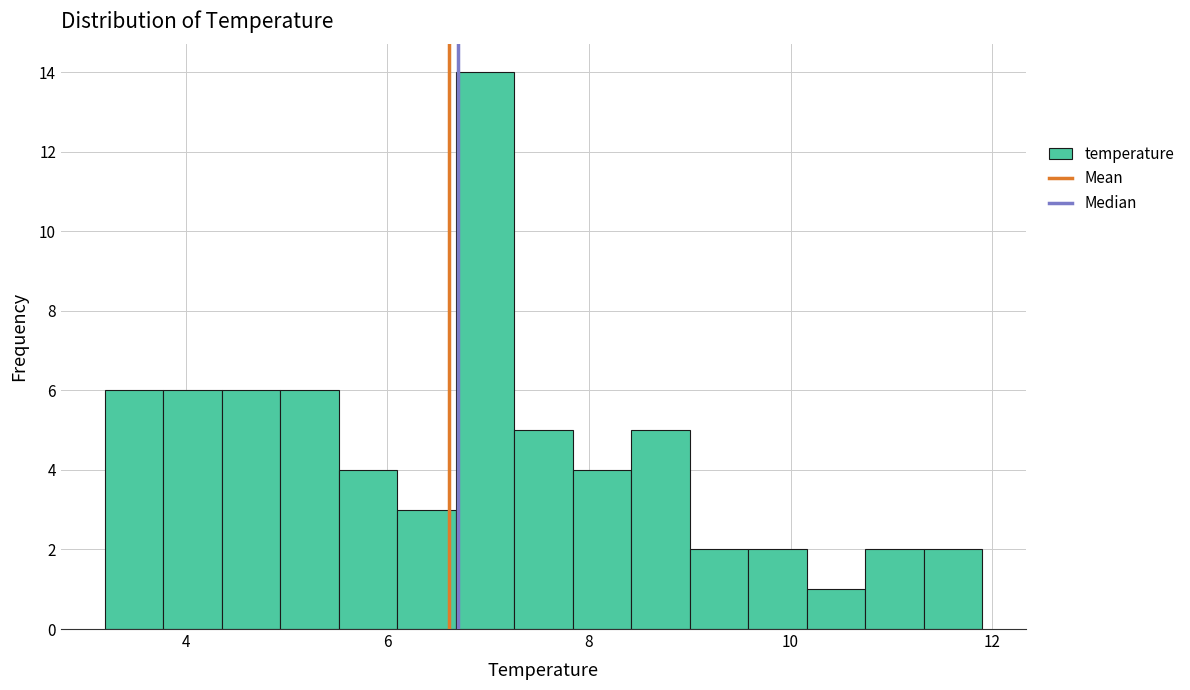

Around what value on the x-axis is the tallest bar? Give the approximate position of its centre, as read against the axis.

7.0